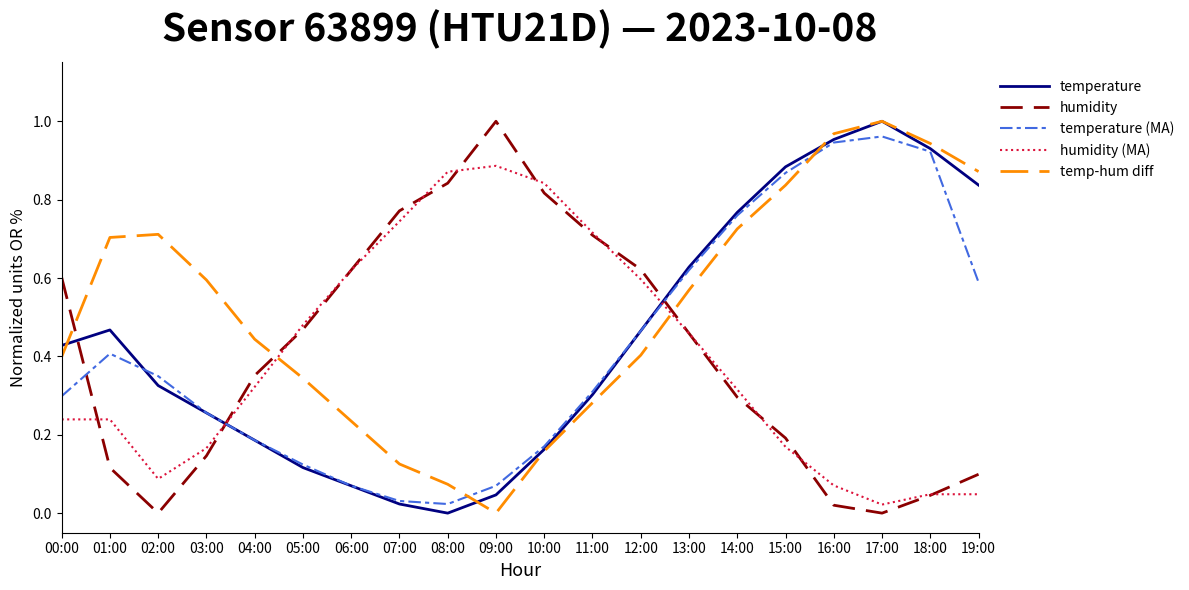

Which series has the largest total across all categories?

temp-hum diff